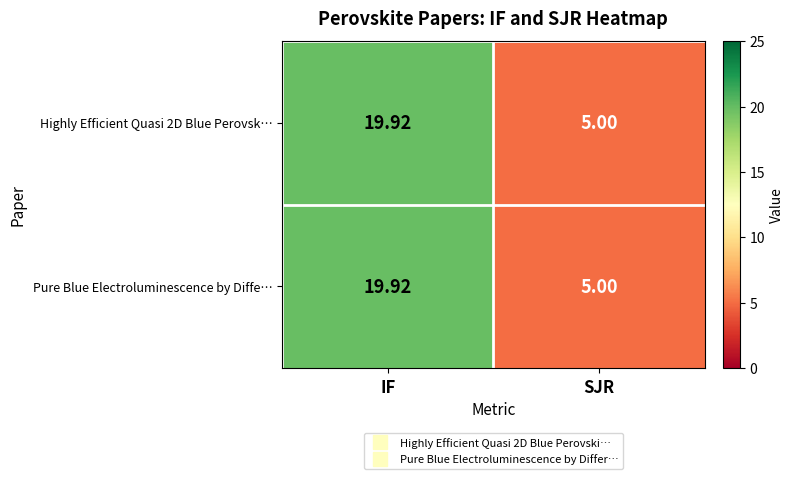

List the labels in order of Highly Efficient Quasi 2D Blue Perovsk… value, smallest first.

SJR, IF